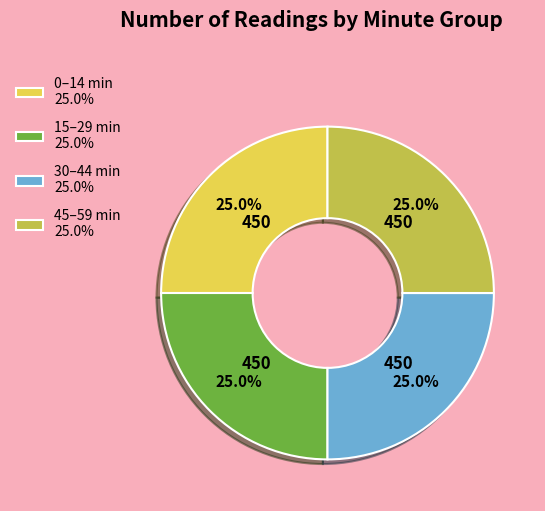

To the nearest percent, what is the difference between the largest and smallest slice percentages?

0%